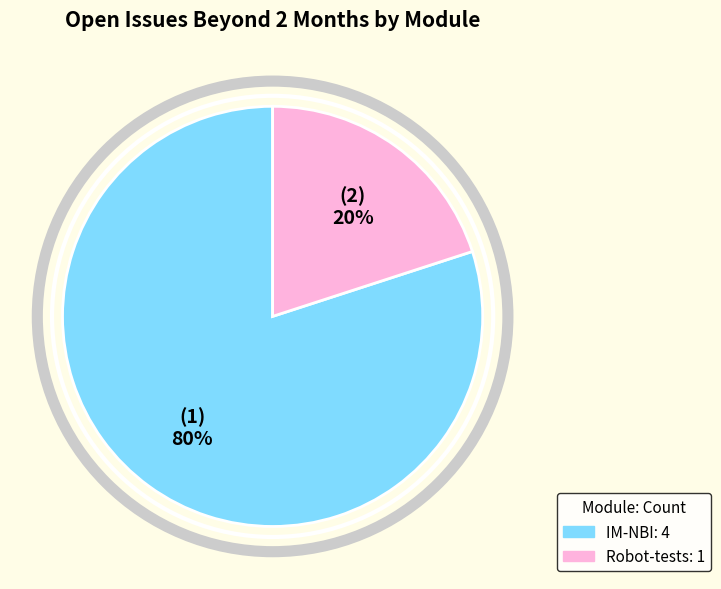

To the nearest percent, what is the difference between the largest and smallest slice percentages?

60%